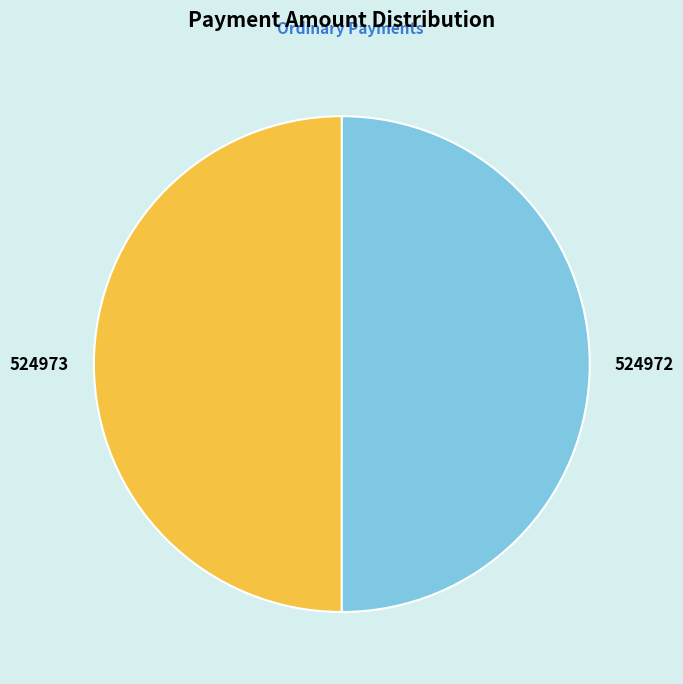

True or false: 524972 accounts for 50% of the total.

True